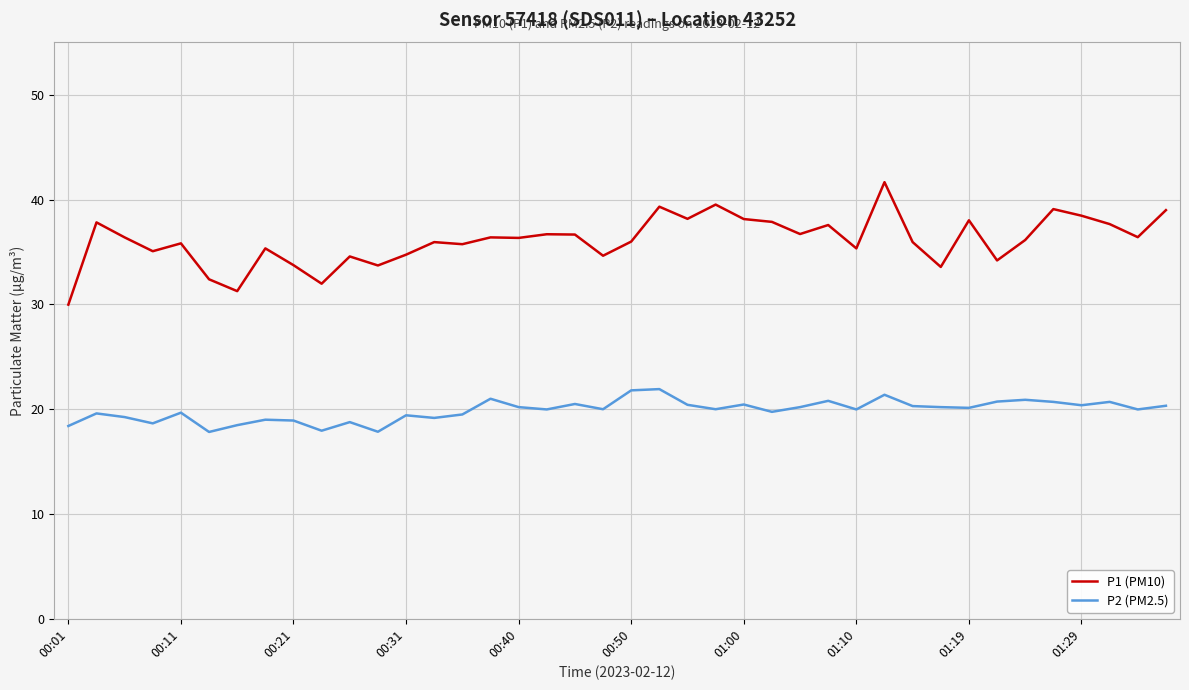

True or false: P2 (PM2.5) and P1 (PM10) intersect in this chart.

False